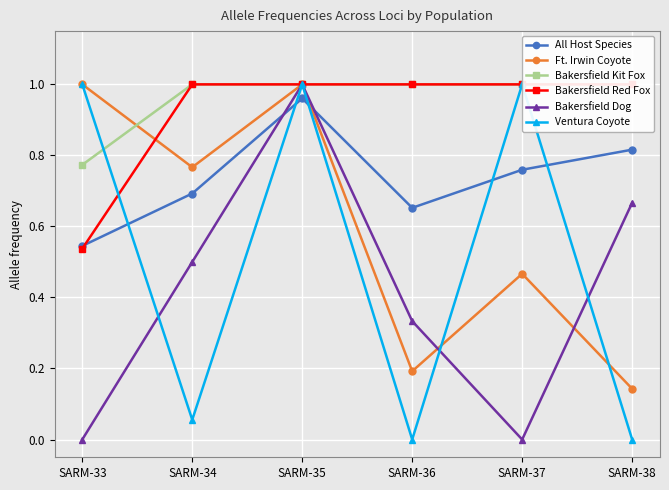

How many times do Ventura Coyote and Bakersfield Kit Fox cross each other?

1